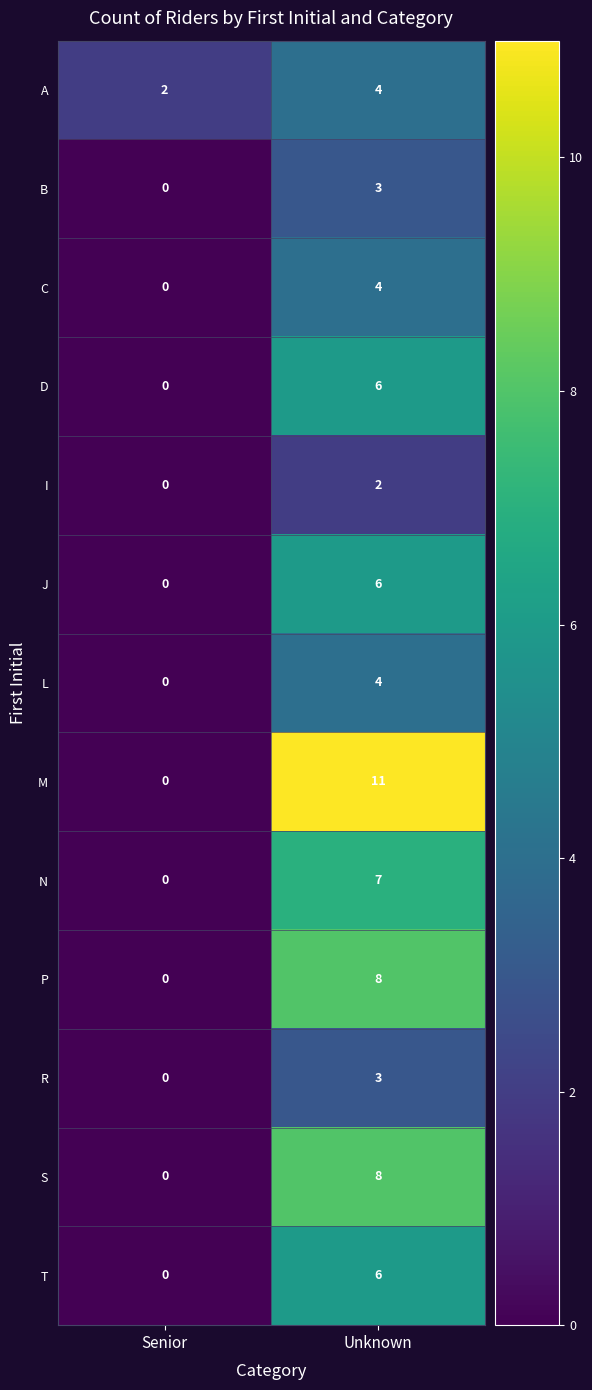

Which series has the largest total across all categories?

M